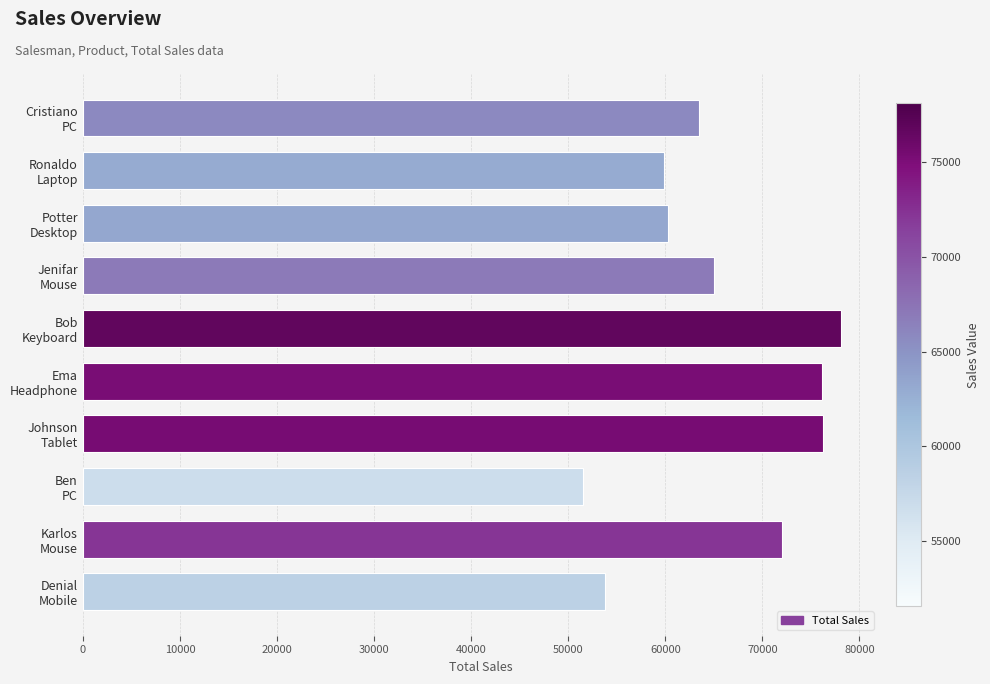

What is the minimum value shown in the chart?

51558